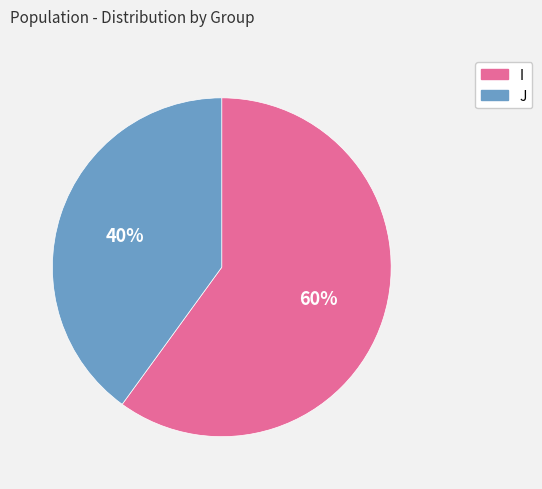

To the nearest percent, what portion does I represent?

60%